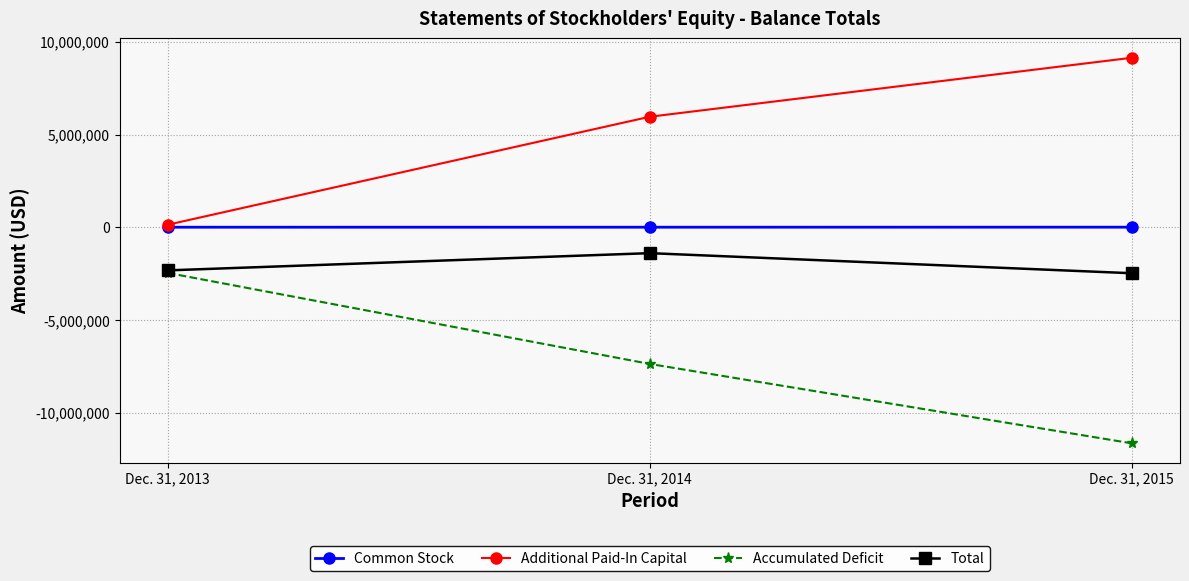

How many data points does each series have?

3